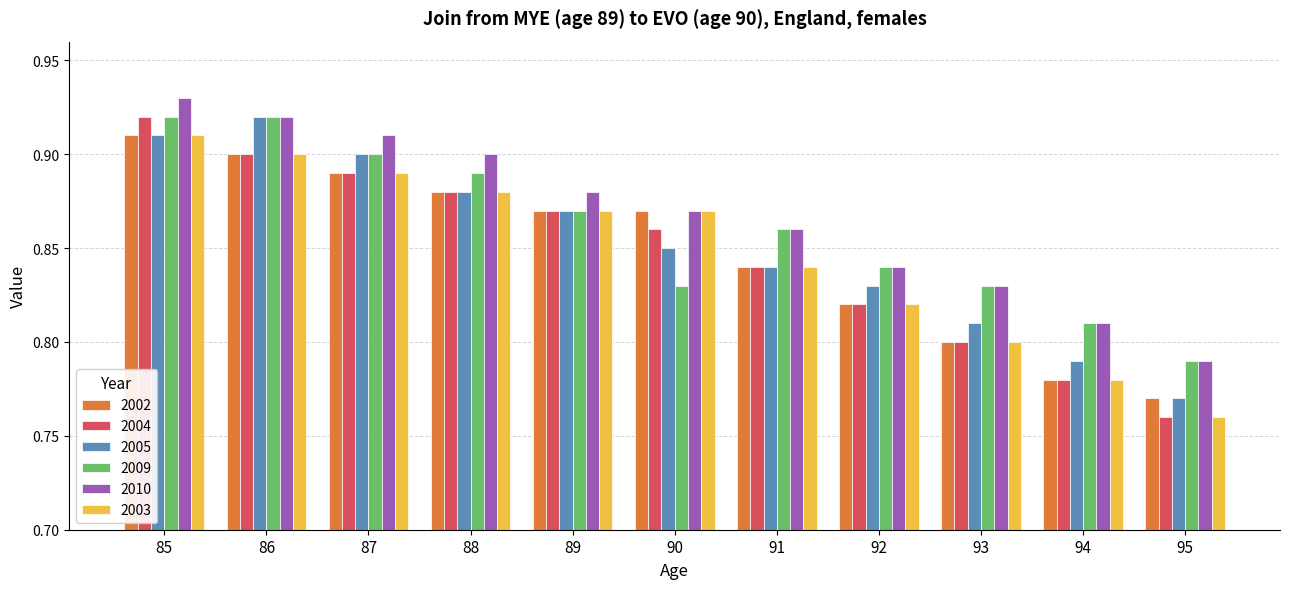

At which category is the sum across all series the highest?

85